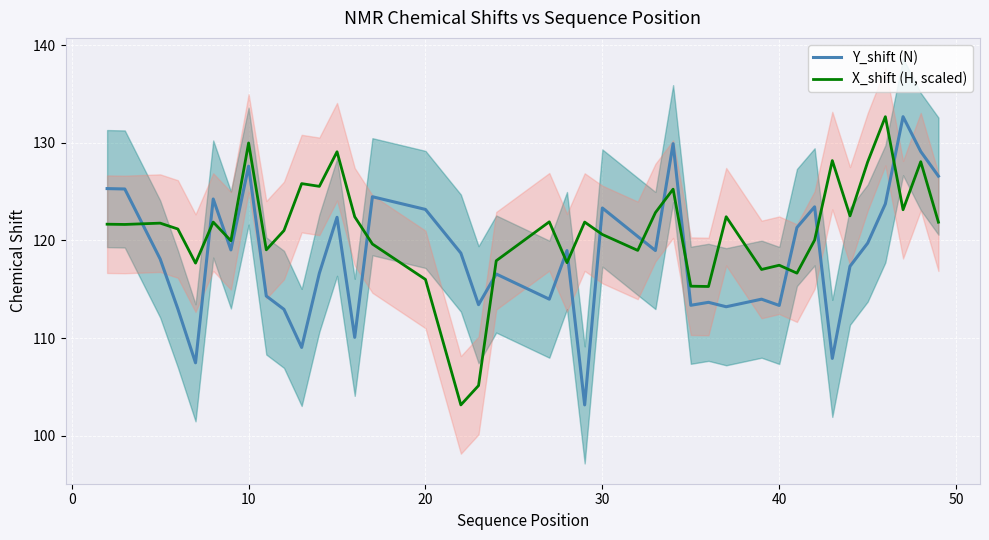

True or false: Y_shift (N) has a value of 113.3 at 40.

True